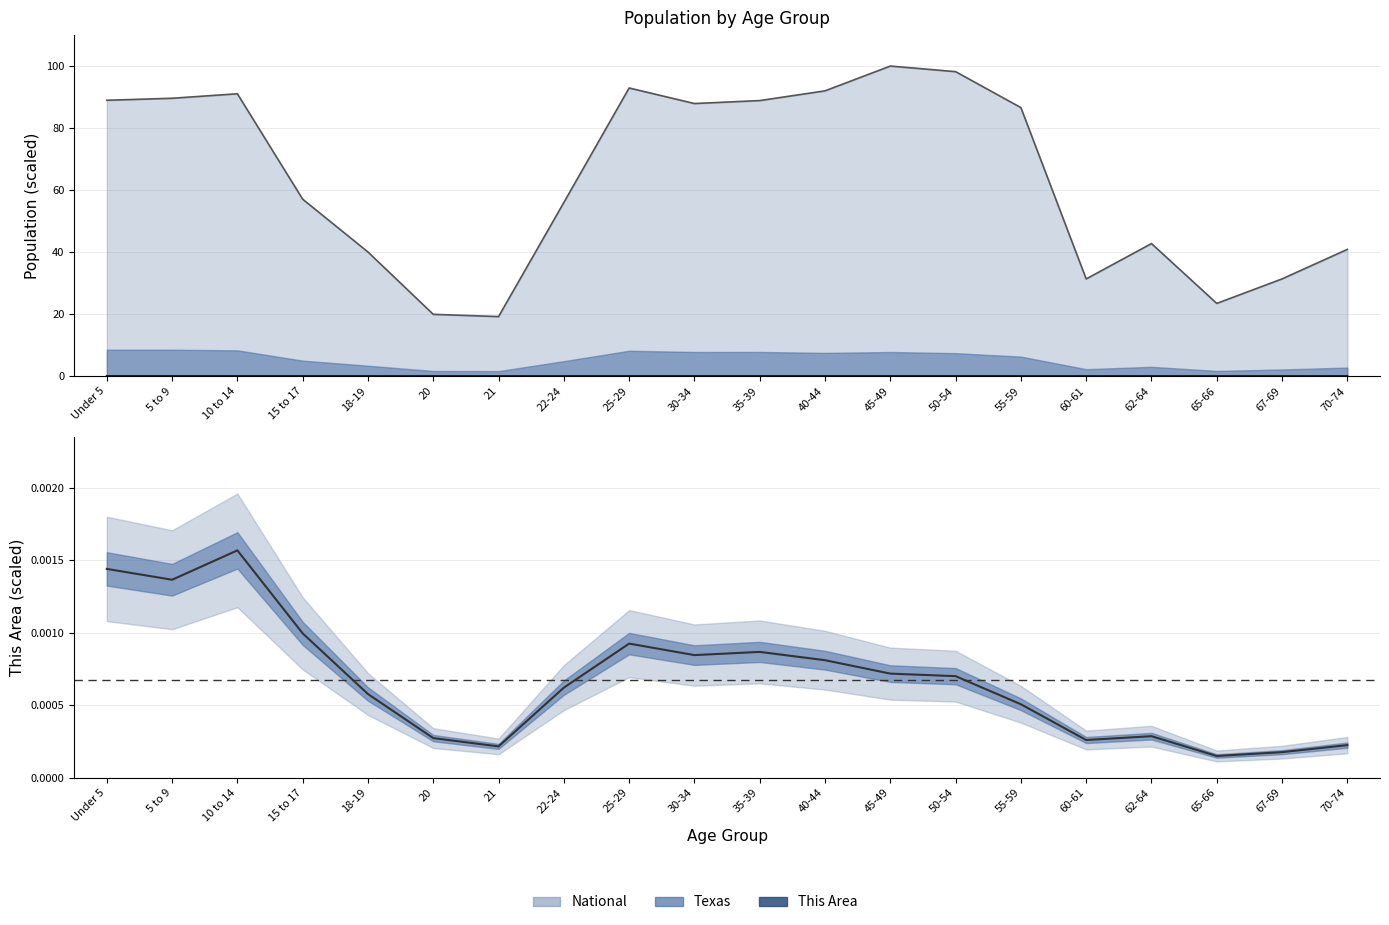

What is the label of the 10th point from the right?

35-39